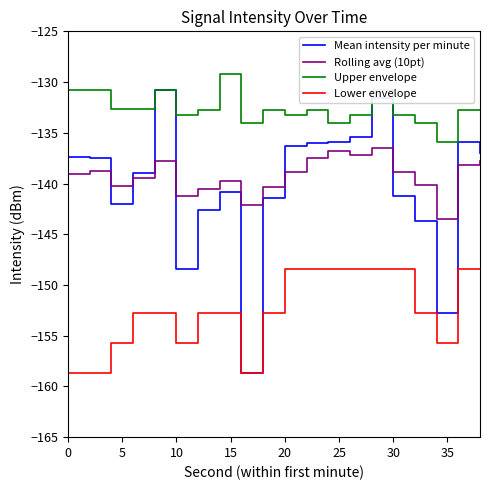

Which series has the largest range (max minus min)?

Mean intensity per minute